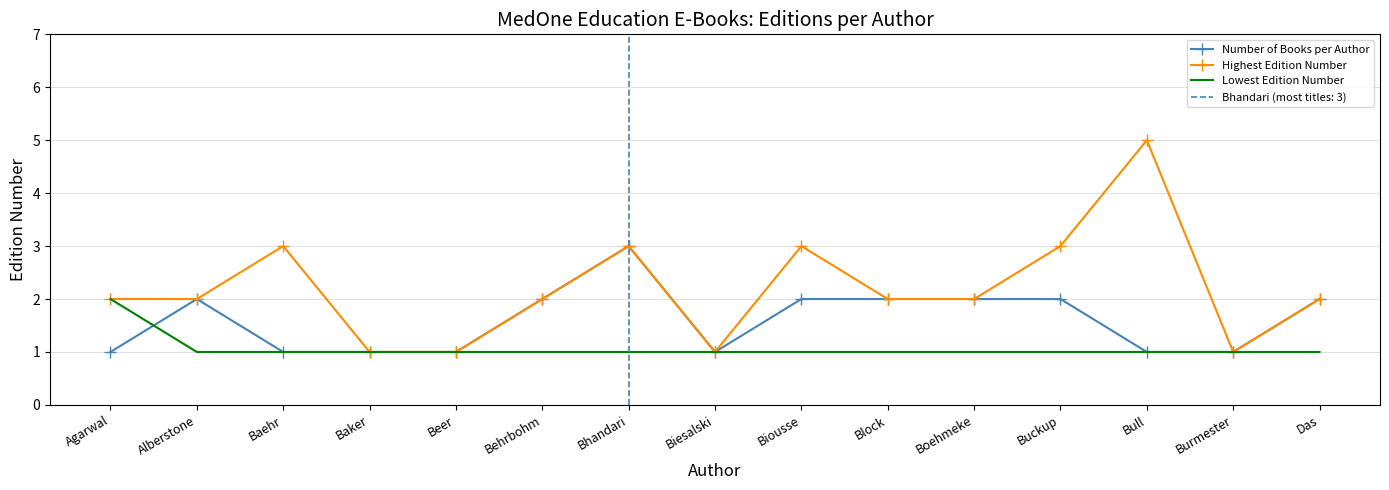

List the series in order of their peak value, lowest first.

Lowest Edition Number, Number of Books per Author, Highest Edition Number